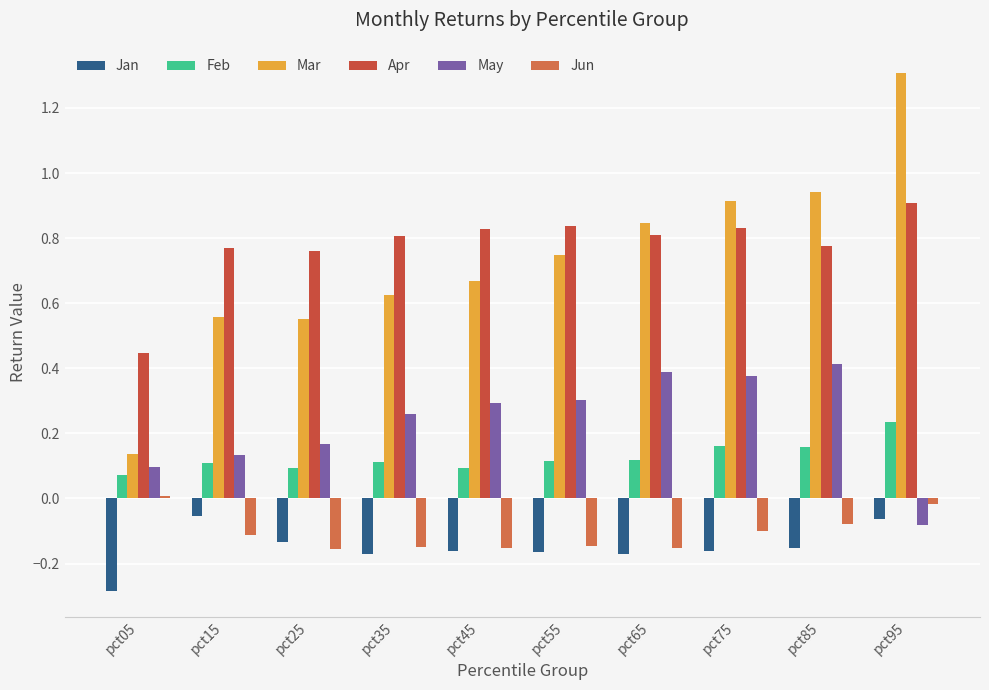

Reading left to right, list all the values displayed in this chart.

Jan: pct05=-0.3	pct15=-0.1	pct25=-0.1	pct35=-0.2	pct45=-0.2	pct55=-0.2	pct65=-0.2	pct75=-0.2	pct85=-0.2	pct95=-0.1
Feb: pct05=0.1	pct15=0.1	pct25=0.1	pct35=0.1	pct45=0.1	pct55=0.1	pct65=0.1	pct75=0.2	pct85=0.2	pct95=0.2
Mar: pct05=0.1	pct15=0.6	pct25=0.6	pct35=0.6	pct45=0.7	pct55=0.7	pct65=0.8	pct75=0.9	pct85=0.9	pct95=1.3
Apr: pct05=0.4	pct15=0.8	pct25=0.8	pct35=0.8	pct45=0.8	pct55=0.8	pct65=0.8	pct75=0.8	pct85=0.8	pct95=0.9
May: pct05=0.1	pct15=0.1	pct25=0.2	pct35=0.3	pct45=0.3	pct55=0.3	pct65=0.4	pct75=0.4	pct85=0.4	pct95=-0.1
Jun: pct05=0.0	pct15=-0.1	pct25=-0.2	pct35=-0.1	pct45=-0.2	pct55=-0.1	pct65=-0.2	pct75=-0.1	pct85=-0.1	pct95=-0.0